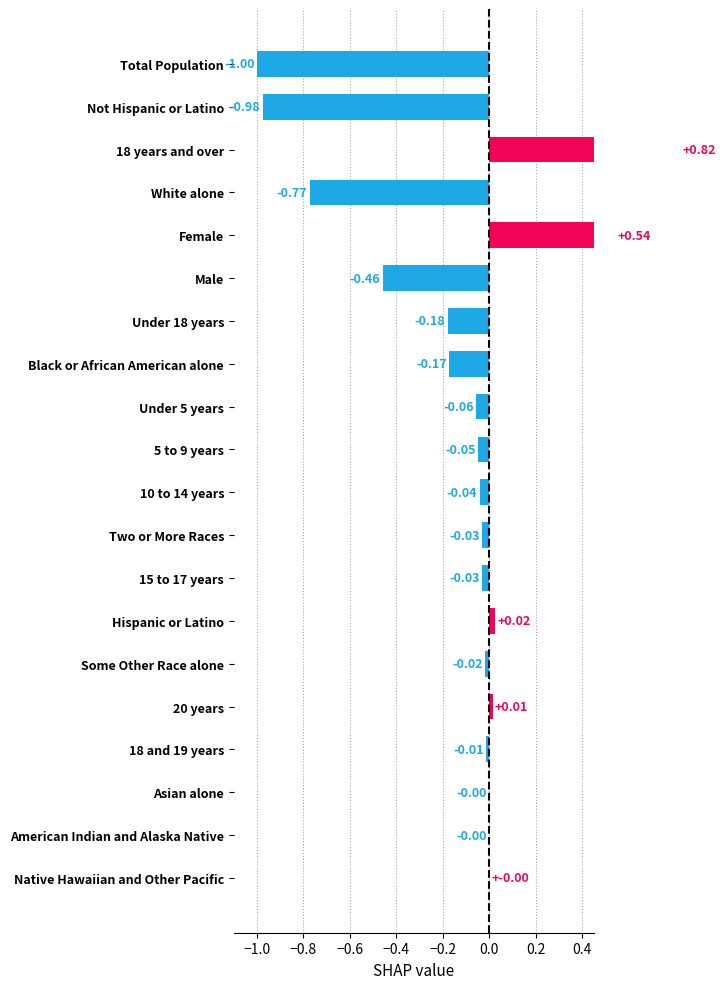

Count the number of values greater than 0.

4